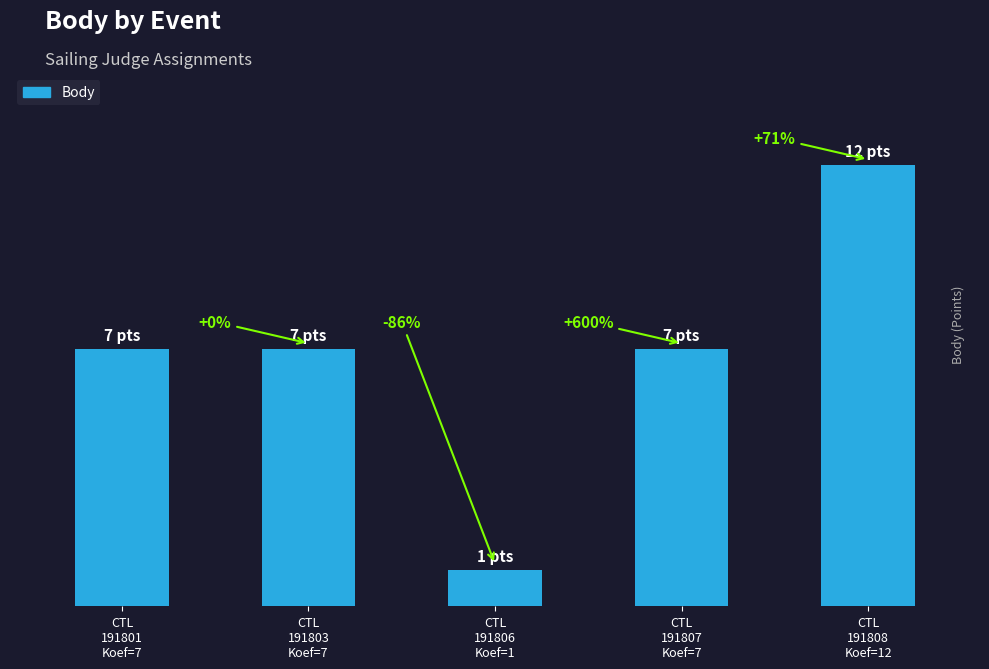

What value does the data have at CTL
191801
Koef=7?

7